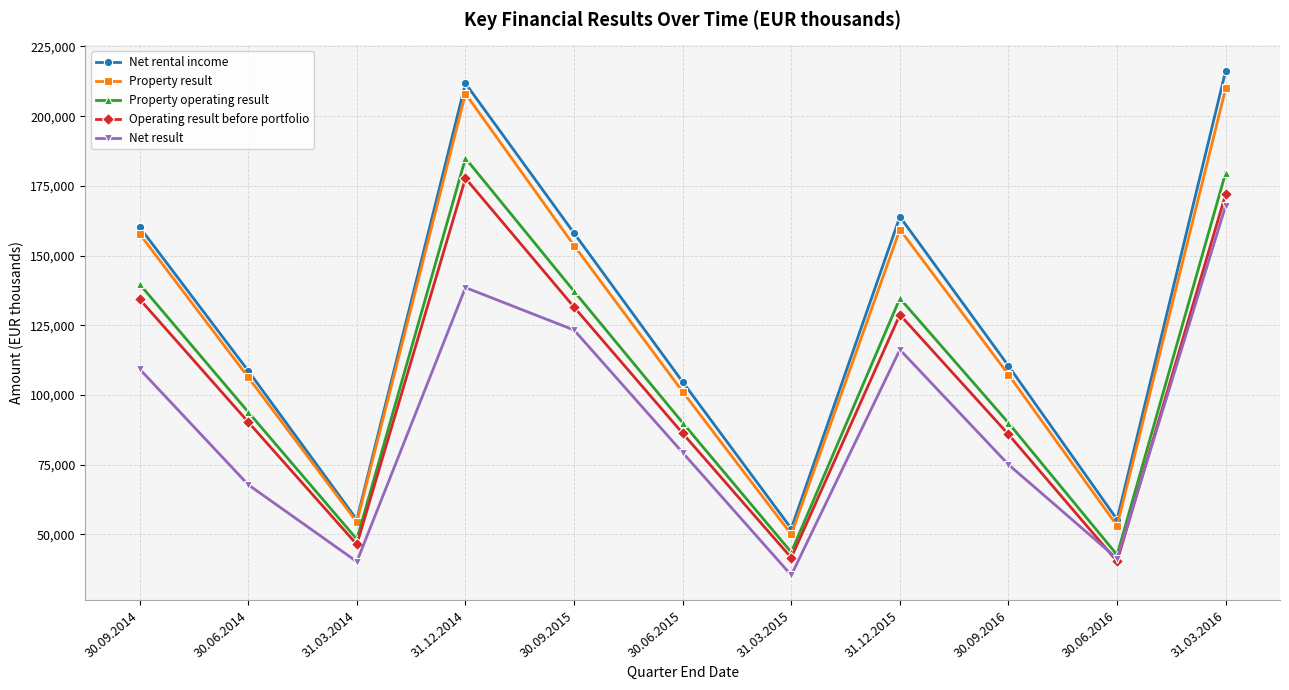

The value of Net result at 30.06.2016 is 41370. True or false?

True